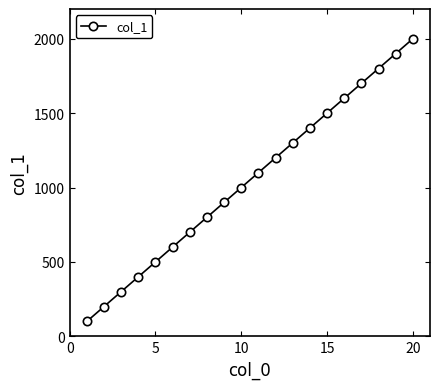

What is the difference between the maximum and minimum values?

1900